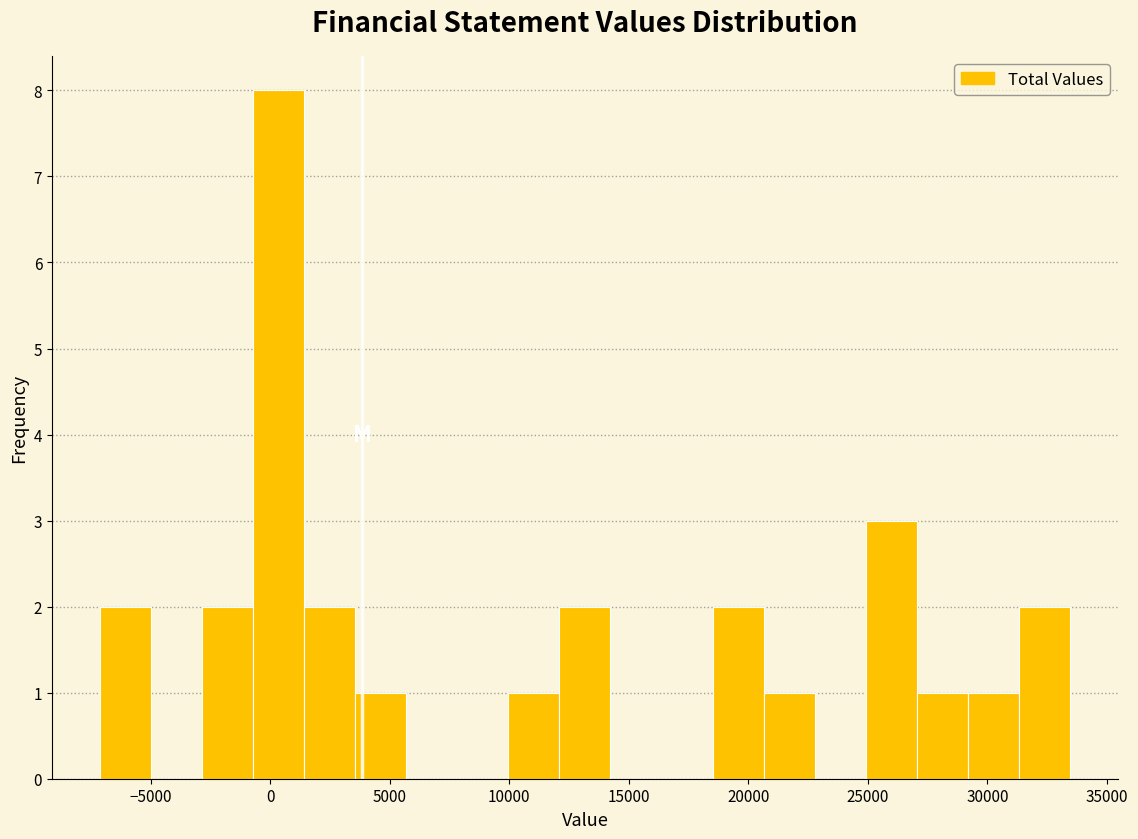

Reading left to right, transcribe this chart: for each bar, give the range it covers on the x-axis and its height. Neither the bar edges nor the heights are printed on the chart, so give them approximately, as read against the axes.

-7000 to -5000: 2
-5000 to -3000: 0
-3000 to -500: 2
-500 to 1500: 8
1500 to 3500: 2
3500 to 5500: 1
5500 to 8000: 0
8000 to 10000: 0
10000 to 12000: 1
12000 to 14000: 2
14000 to 16500: 0
16500 to 18500: 0
18500 to 20500: 2
20500 to 23000: 1
23000 to 25000: 0
25000 to 27000: 3
27000 to 29000: 1
29000 to 31500: 1
31500 to 33500: 2